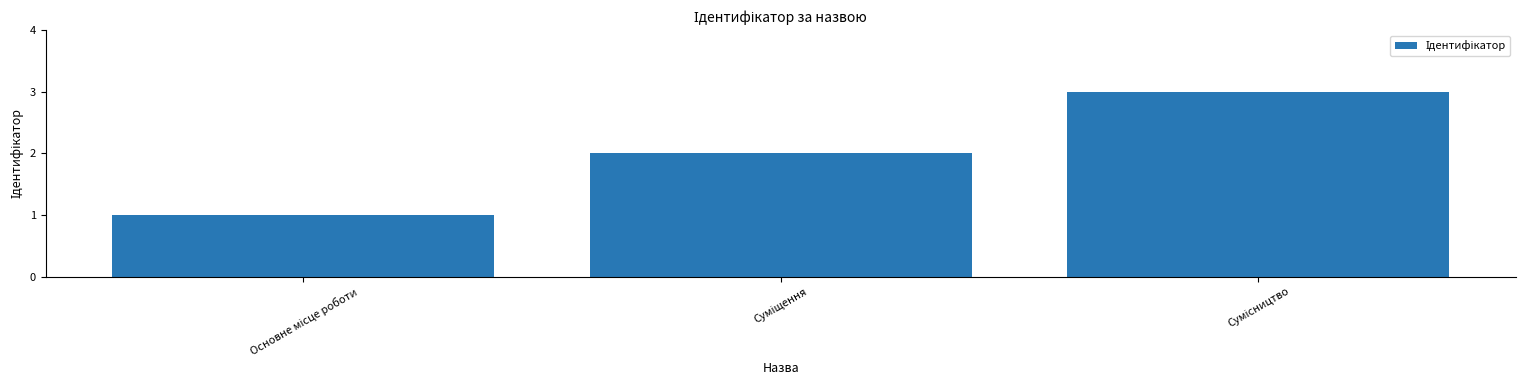

What is the maximum value shown in the chart?

3